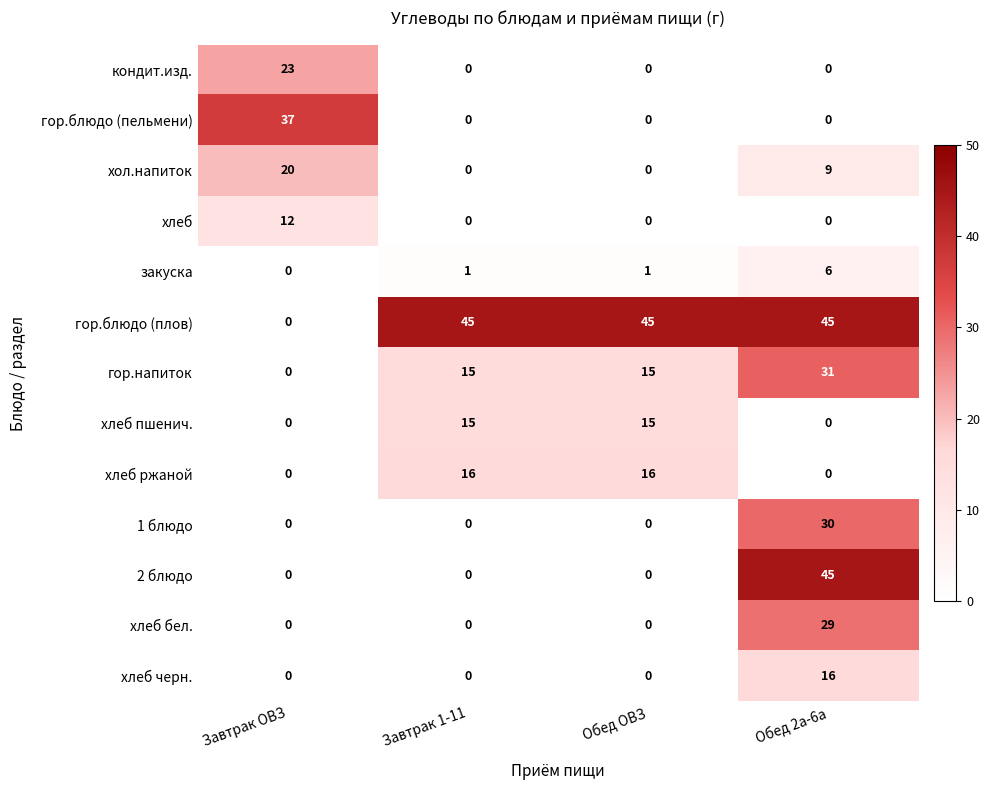

At how many categories does at least one series exceed 26?

4